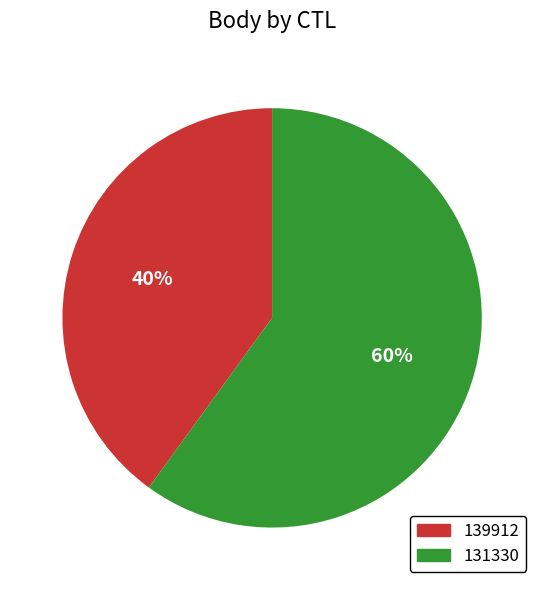

Is there a majority slice in this chart?

Yes